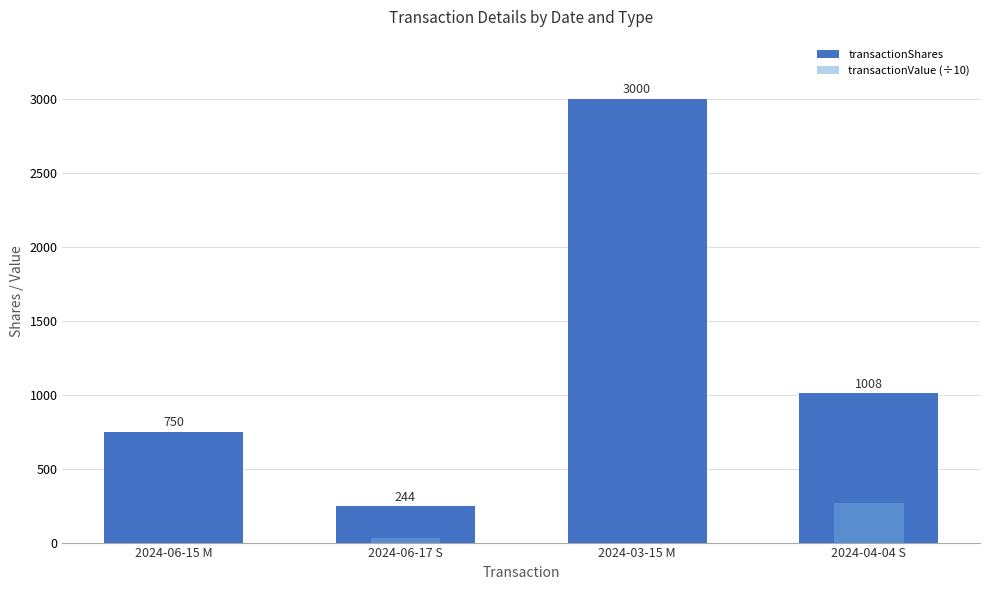

Which series has the largest range (max minus min)?

transactionShares